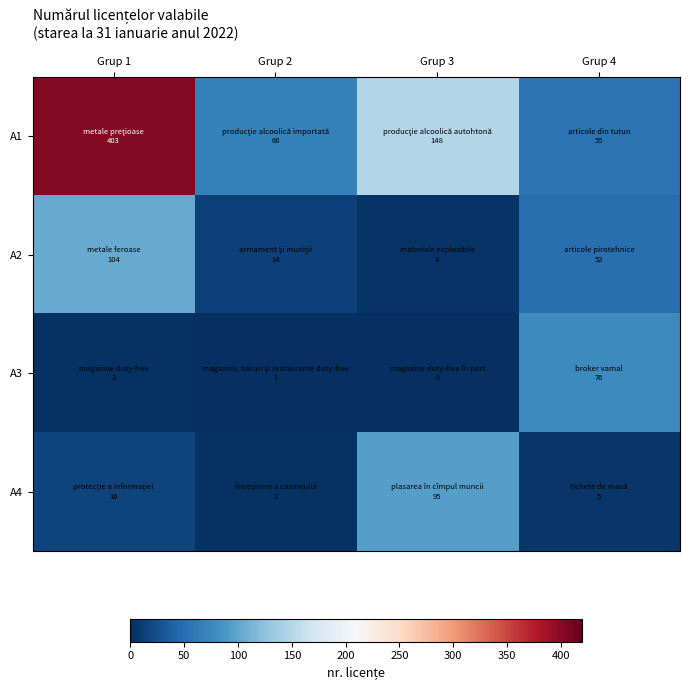

How many data points does each series have?

4